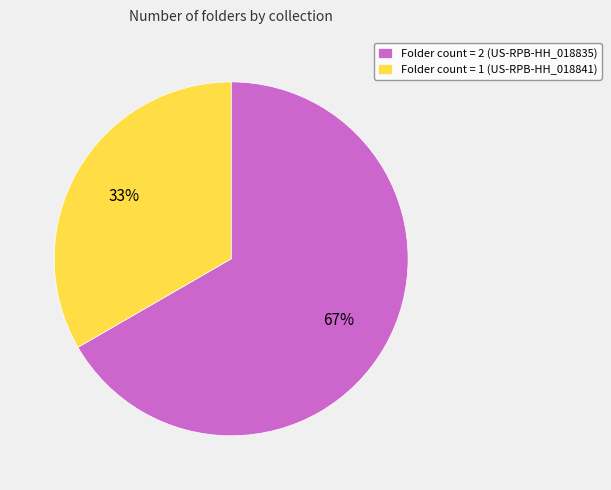

How many segments does this pie chart have?

2